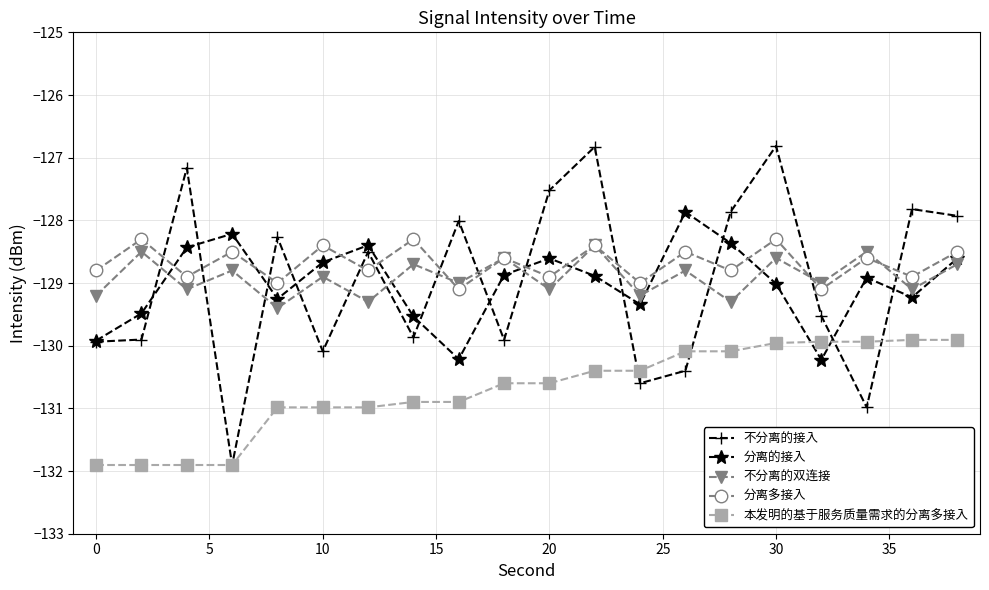

What is the sum of all 分离的接入 values?

-2580.0